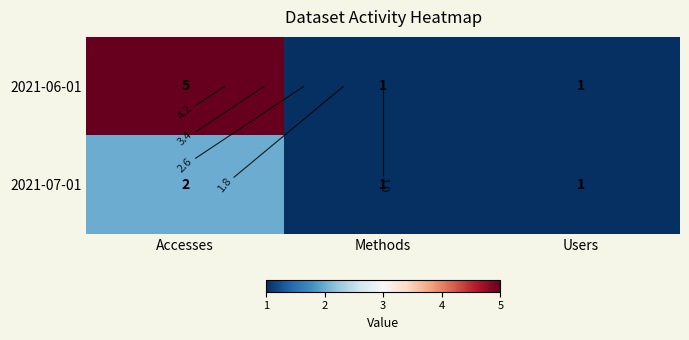

How many series are shown in this chart?

2